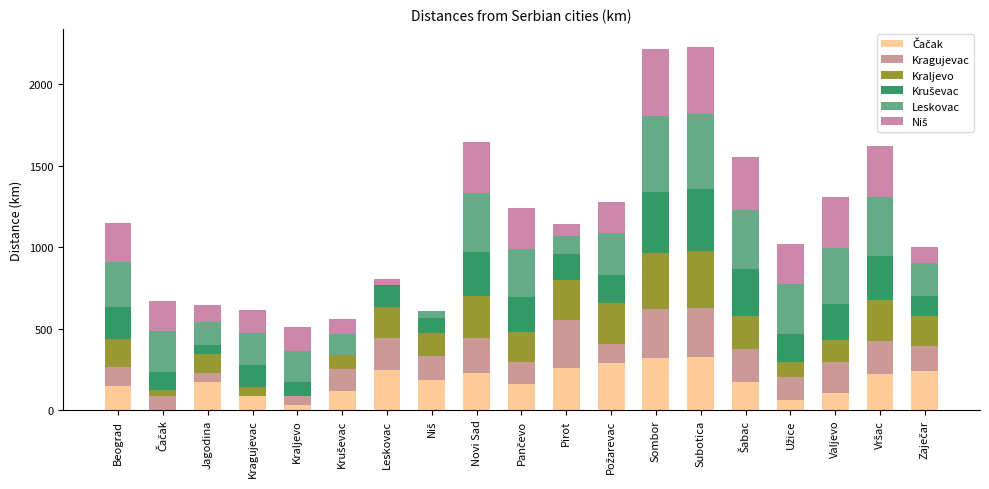

Does the chart contain stacked bars?

Yes